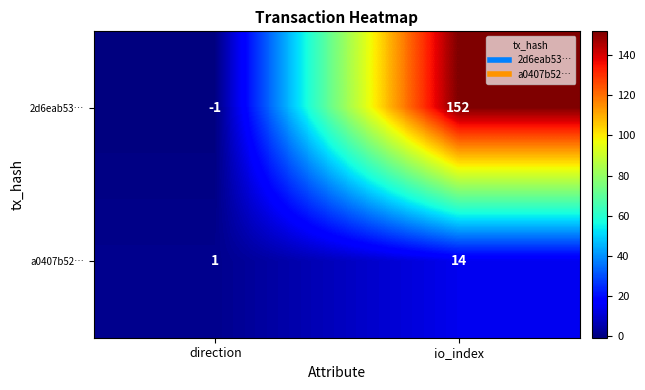

What value does the a0407b52… series have at io_index, to the nearest 10?

10